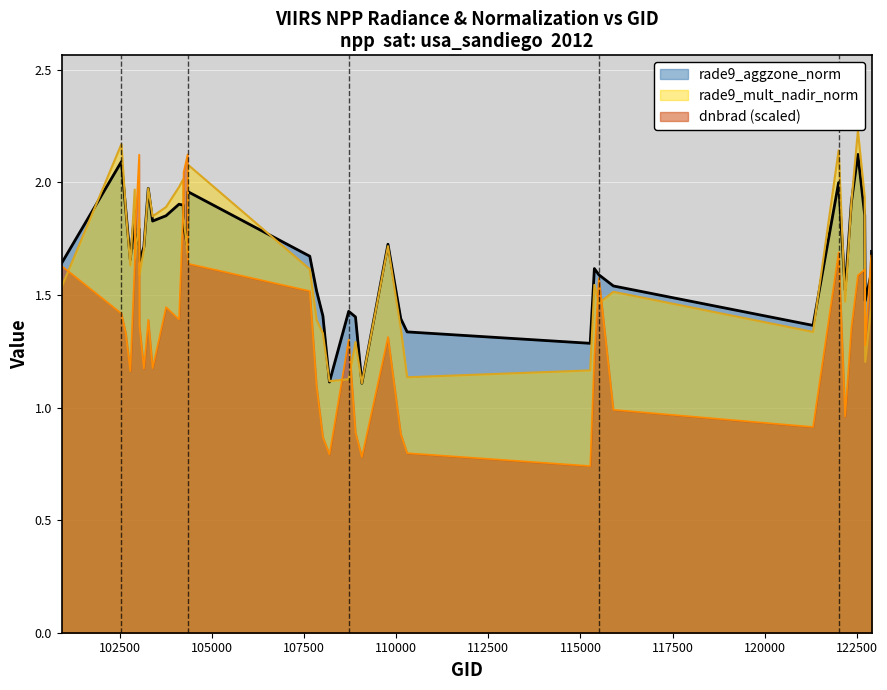

What is the lowest value of the rade9_aggzone_norm series?

1.1